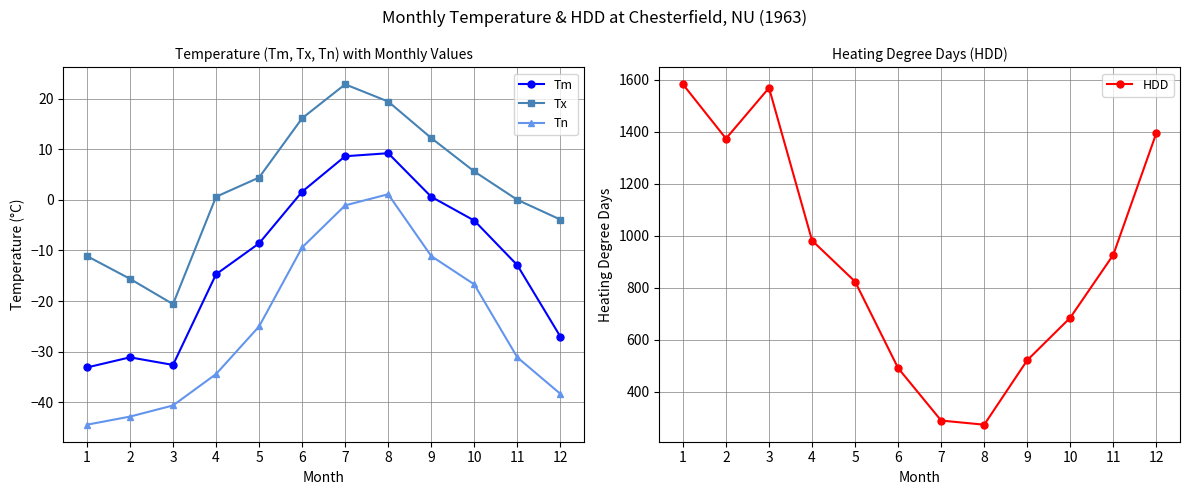

True or false: HDD has a value of 1374.2 at 2.

True